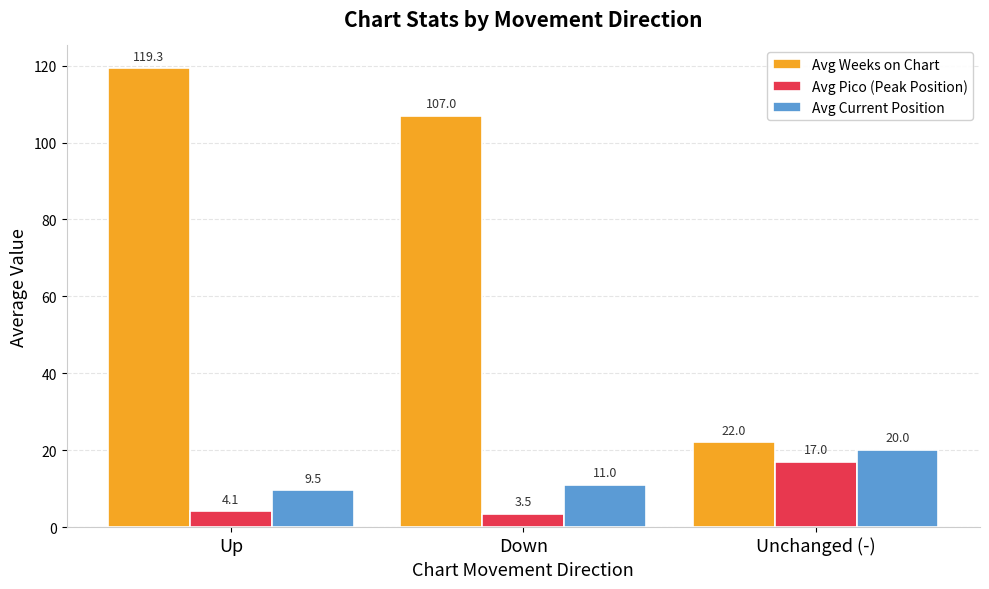

Rank the series by their maximum value, from highest to lowest.

Avg Weeks on Chart, Avg Current Position, Avg Pico (Peak Position)